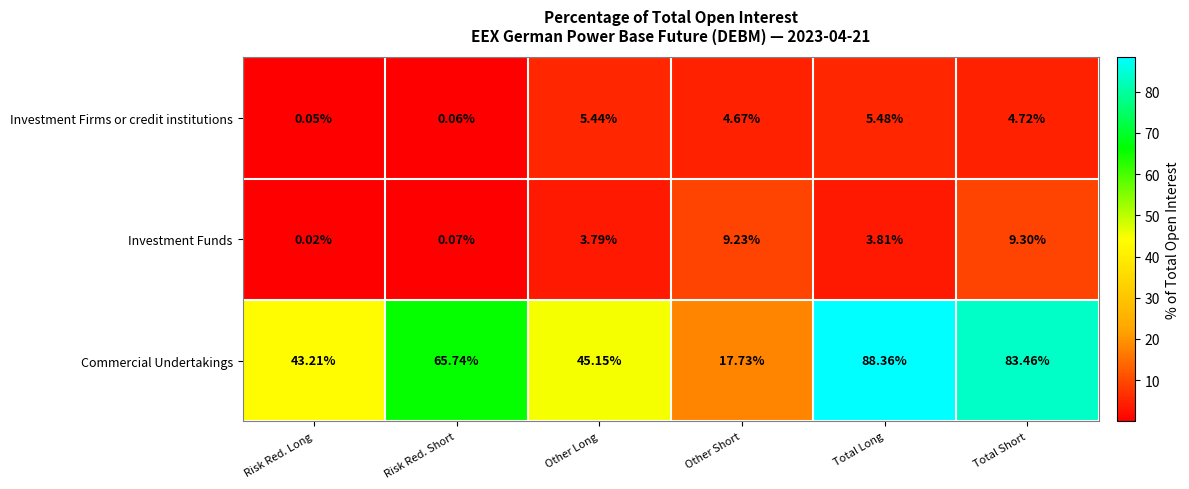

At which label does Investment Funds reach its minimum?

Risk Red. Long